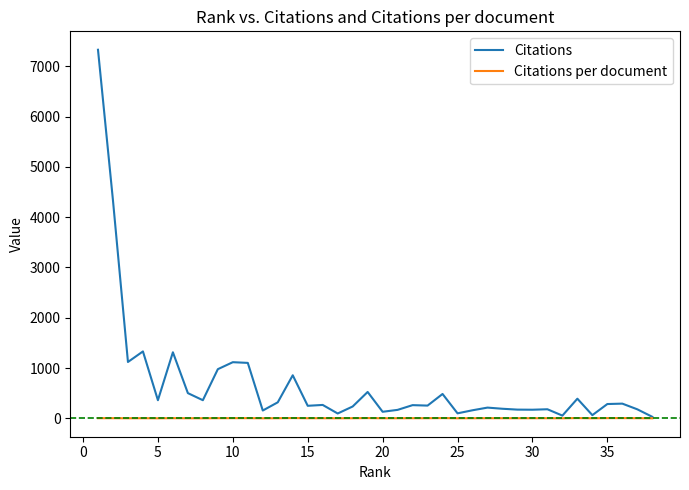

True or false: Citations has more than 0 points higher than both neighbors.

True